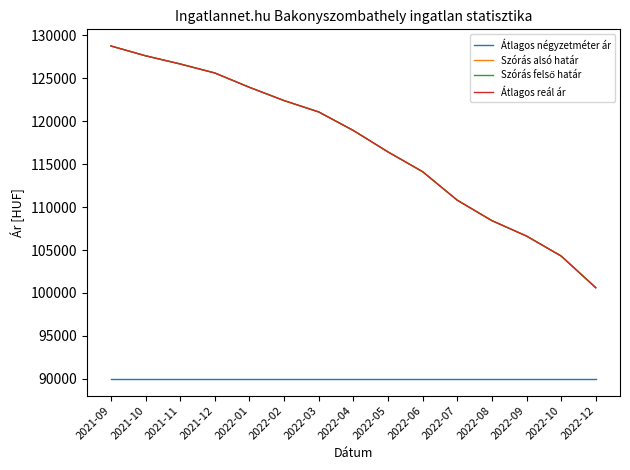

Reading left to right, what are all the values shown in this chart?

Átlagos négyzetméter ár: 90000	90000	90000	90000	90000	90000	90000	90000	90000	90000	90000	90000	90000	90000	90000
Szórás alsó határ: 128746	127602	126651	125601	123934	122391	121069	118912	116417	114117	110801	108421	106627	104305	100616
Szórás felső határ: 128746	127602	126651	125601	123934	122391	121069	118912	116417	114117	110801	108421	106627	104305	100616
Átlagos reál ár: 128746	127602	126651	125601	123934	122391	121069	118912	116417	114117	110801	108421	106627	104305	100616